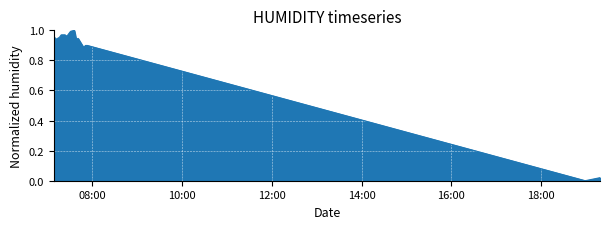

Does the chart have visible grid lines?

Yes